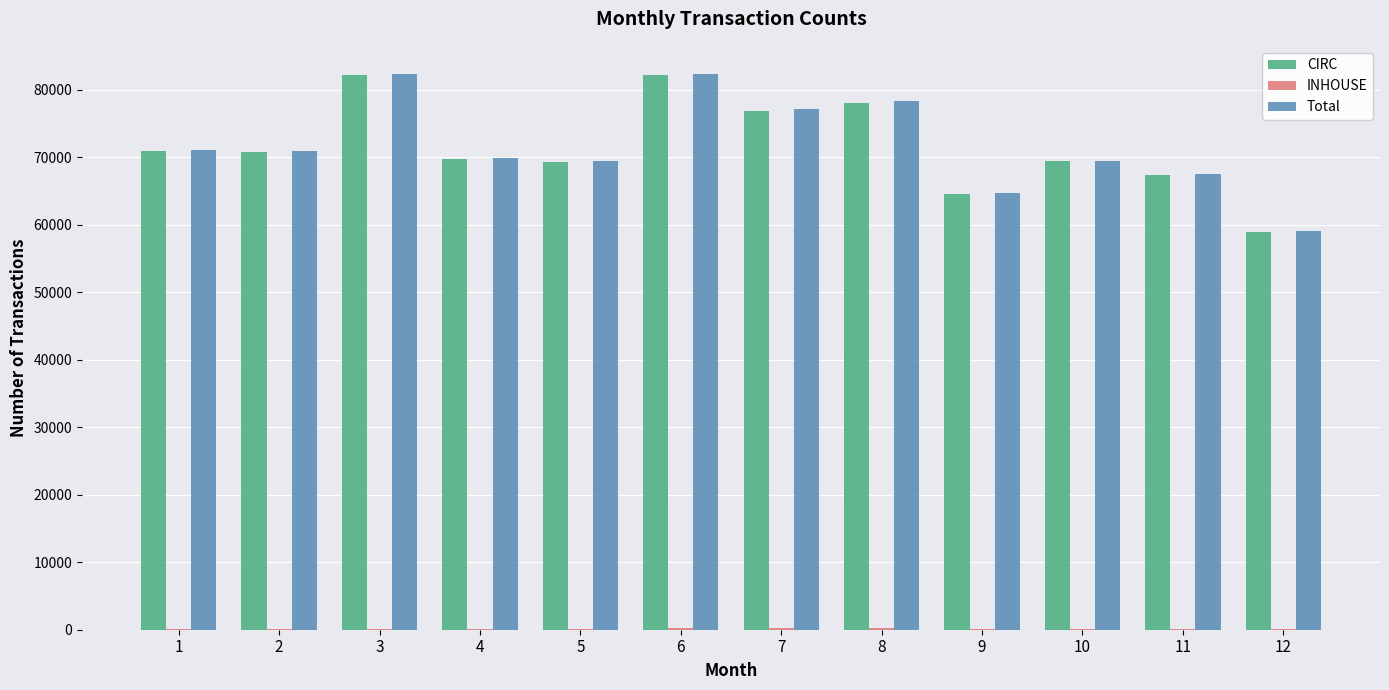

Which series changed the most between 2 and 12?

Total